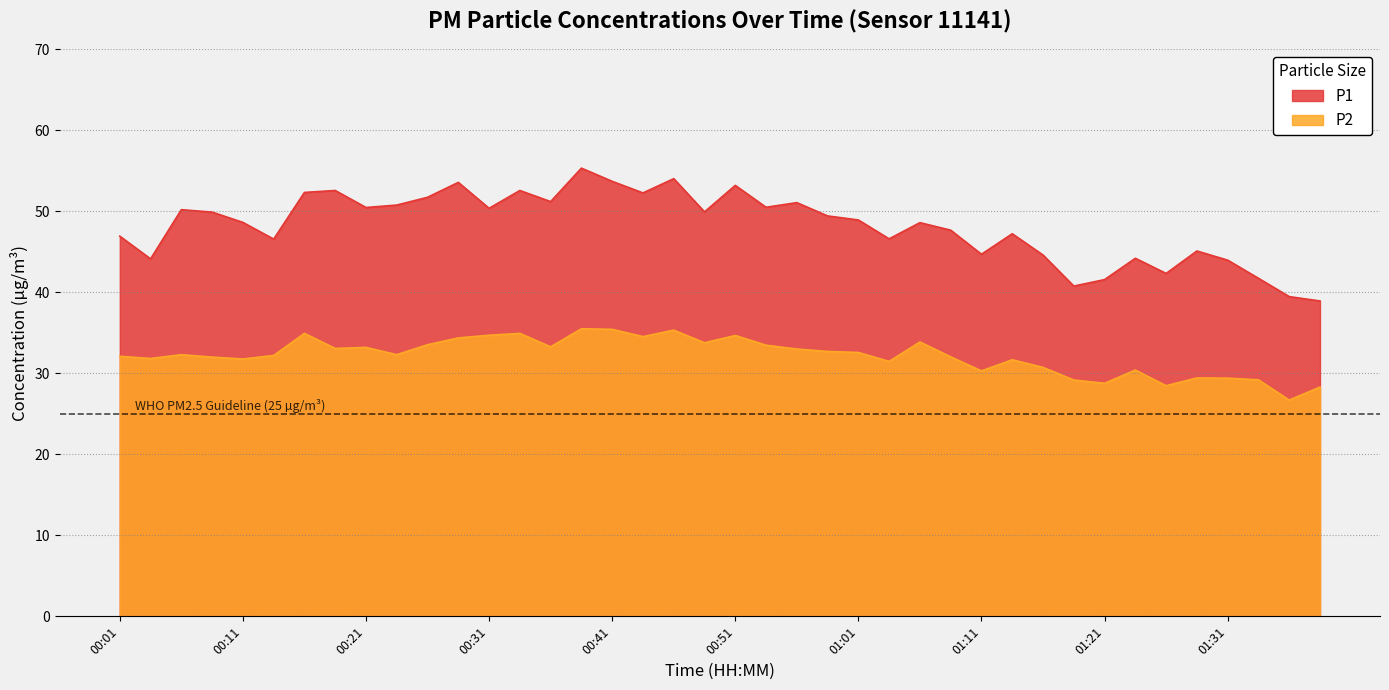

What is the total value across all series at 01:06?

82.5